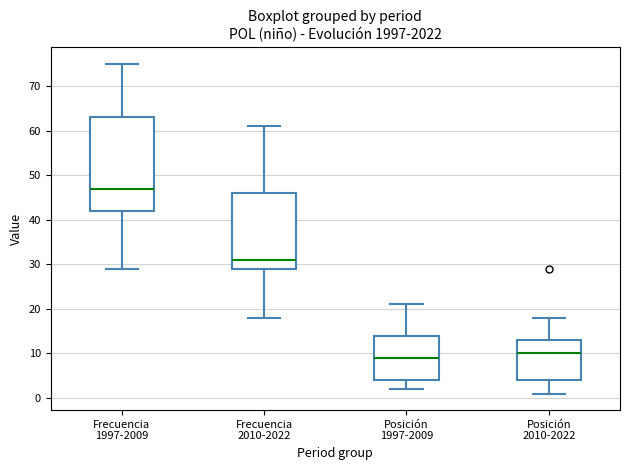

Reading left to right, transcribe this box plot: for each box, give where its median line is, the range the box spans, and where its two whiskers end, as read against the y-axis. The values are not printed on the chart, so give them approximately, as read against the axis.

Frecuencia 1997-2009: median 47, box 42 to 63, whiskers 29 to 75
Frecuencia 2010-2022: median 31, box 29 to 46, whiskers 18 to 61
Posición 1997-2009: median 9, box 4 to 14, whiskers 2 to 21
Posición 2010-2022: median 10, box 4 to 13, whiskers 1 to 18